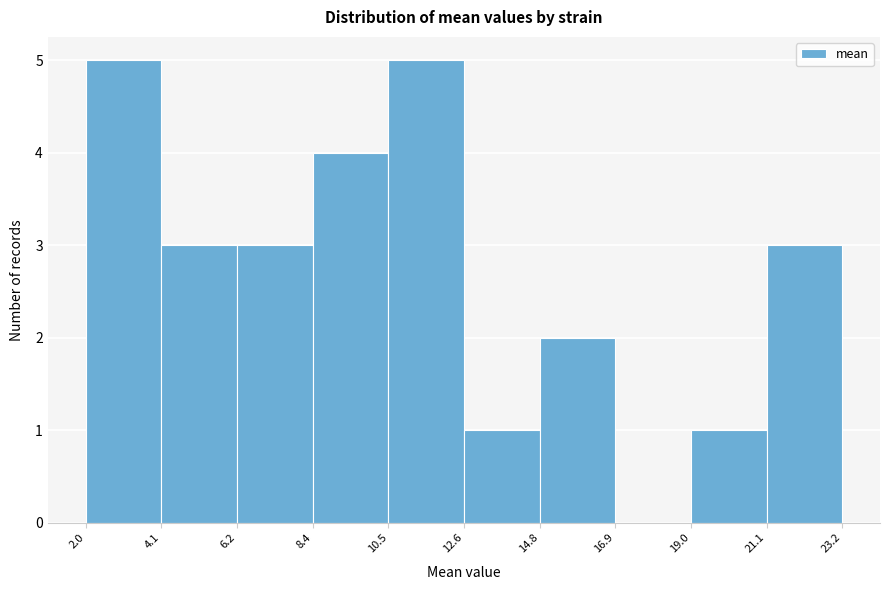

How tall is the bar that spans 8.4 to 10.5 on the x-axis? The values are not printed on the chart, so give them approximately, as read against the axis.

4